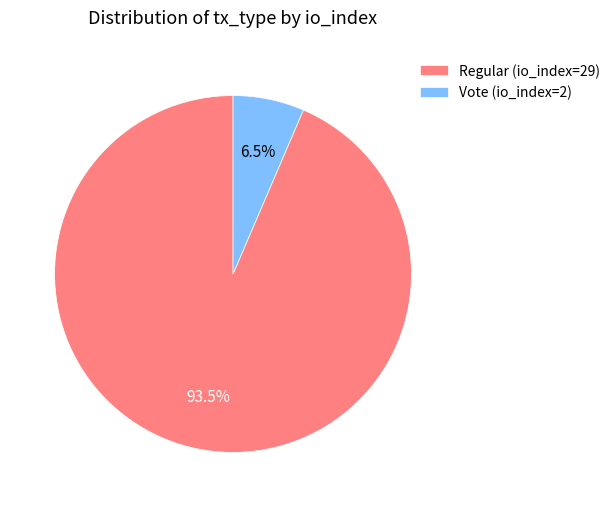

Is Regular (io_index=29) the majority of the pie?

Yes